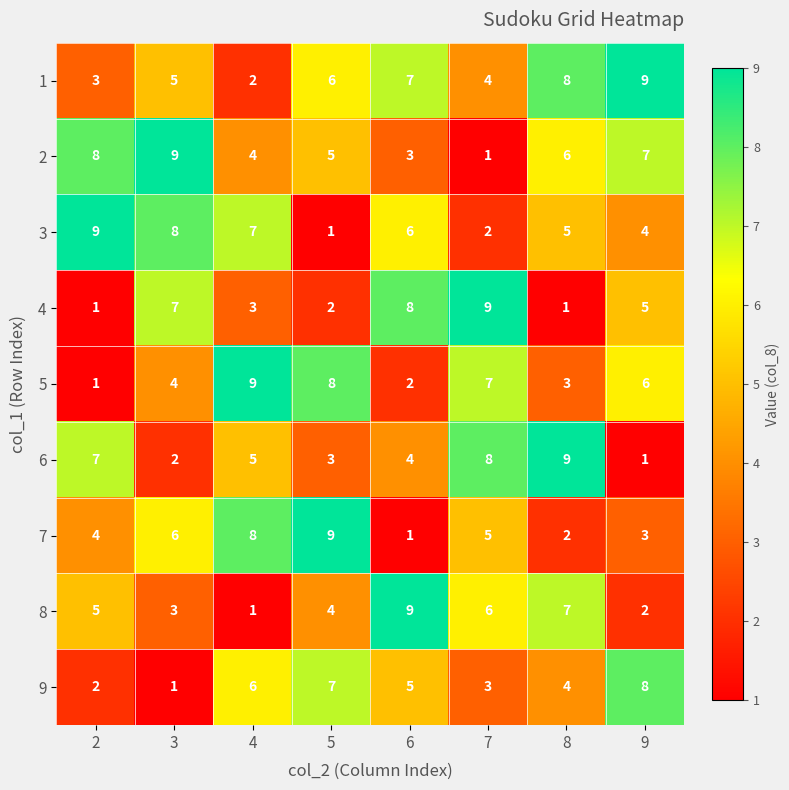

At which label is 5 closest to 5?

3